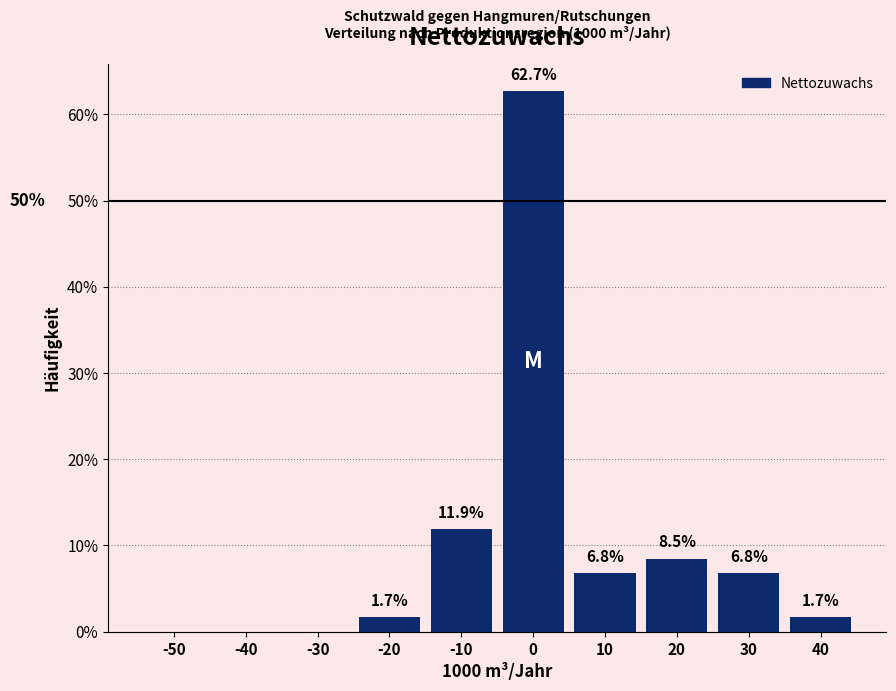

Reading left to right, list all the values displayed in this chart.

-50=0.0	-40=0.0	-30=0.0	-20=1.7	-10=11.9	0=62.7	10=6.8	20=8.5	30=6.8	40=1.7